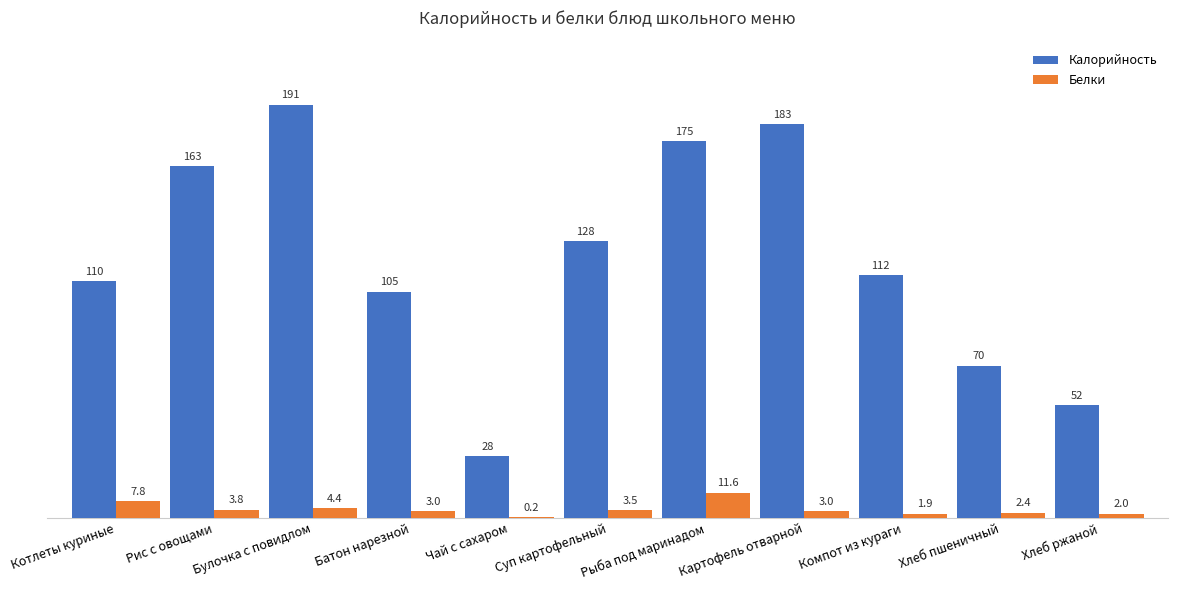

How many data points does each series have?

11